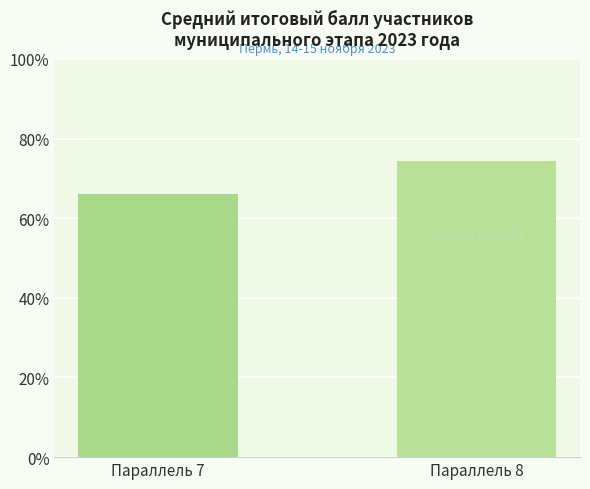

Rank the categories by value from lowest to highest.

Параллель 7, Параллель 8